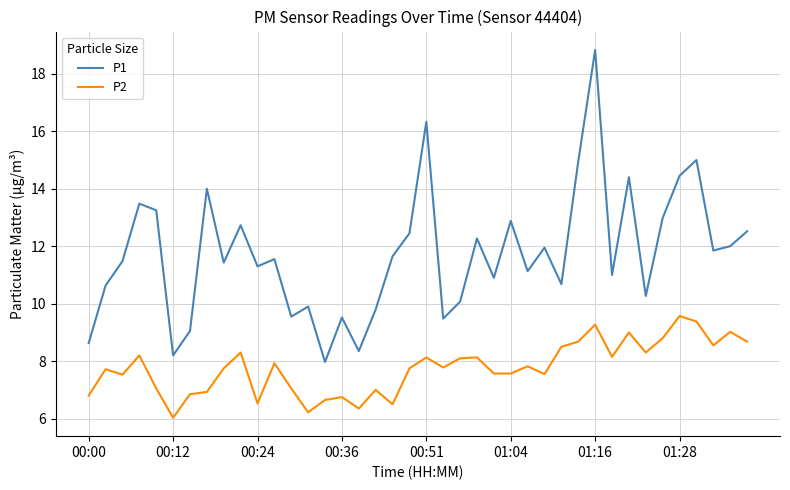

How many lines are shown in the chart?

2